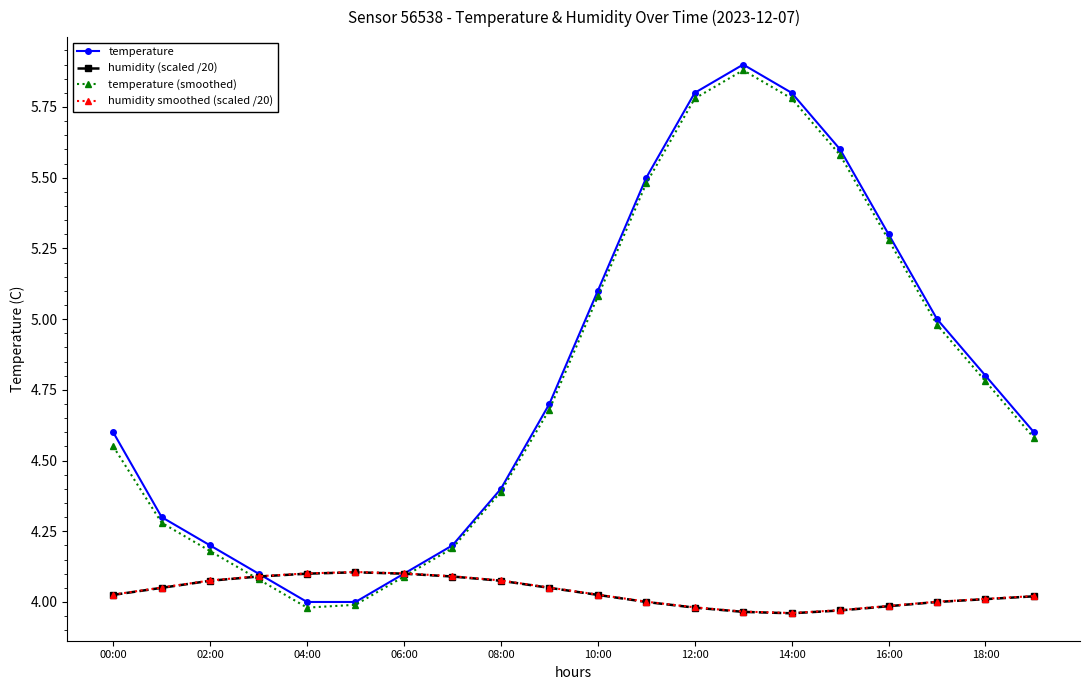

How many data points in temperature (smoothed) are above 4?

18